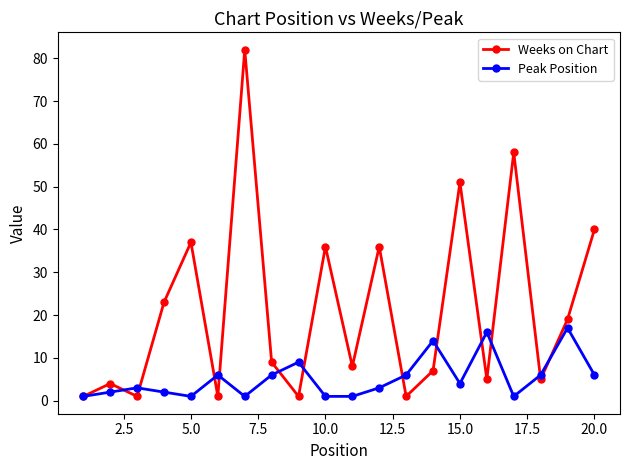

What is the maximum value for Peak Position?

17